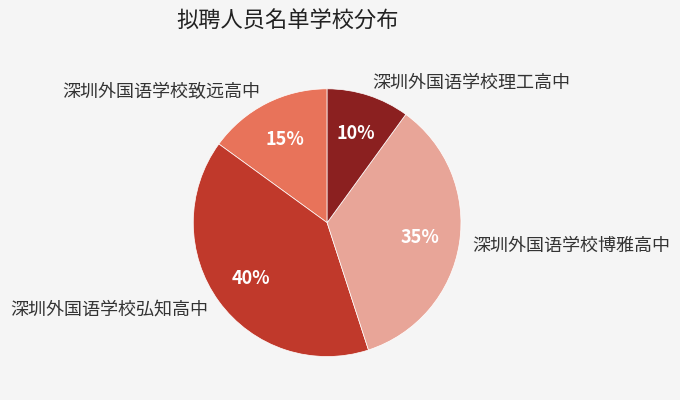

Approximately how many times larger is the value at 深圳外国语学校博雅高中 compared to 深圳外国语学校致远高中?

2.3